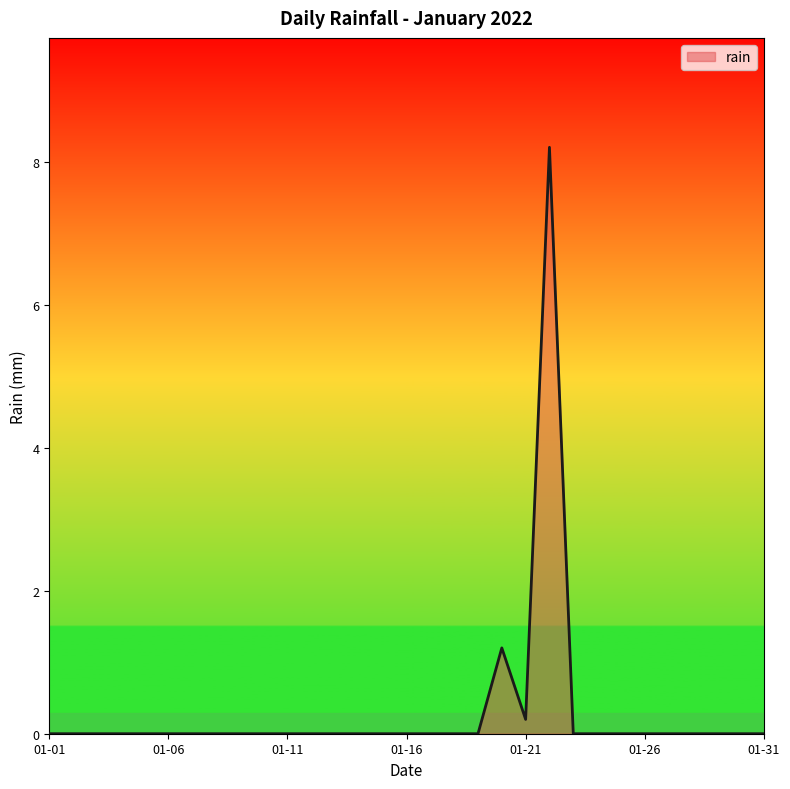

What is the maximum value shown in the chart?

8.2